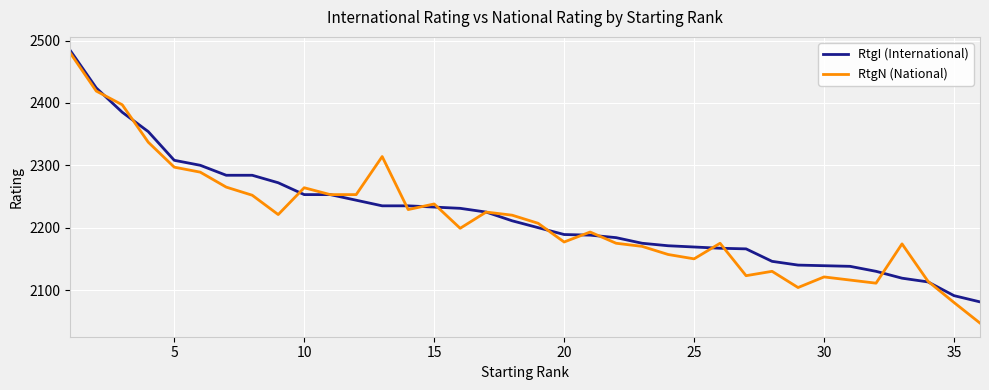

Does the chart have visible grid lines?

Yes